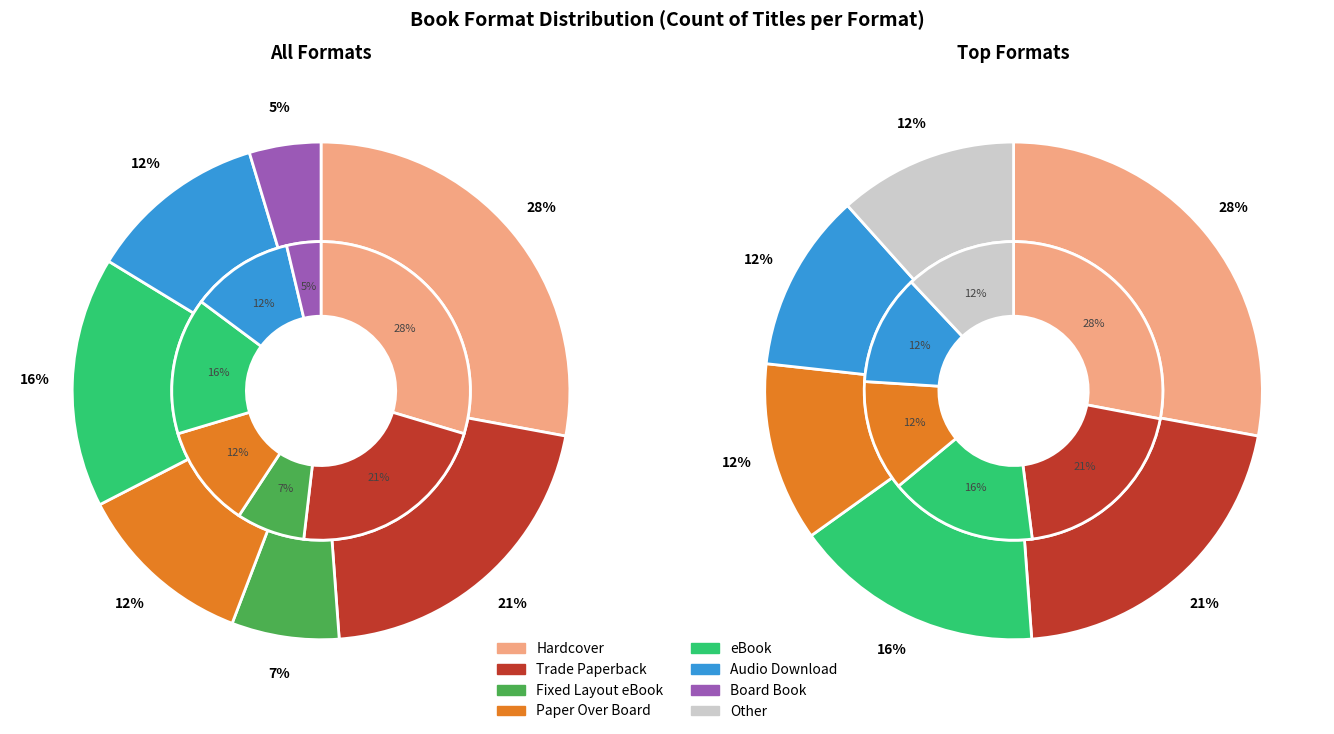

Is there a majority slice in this chart?

No